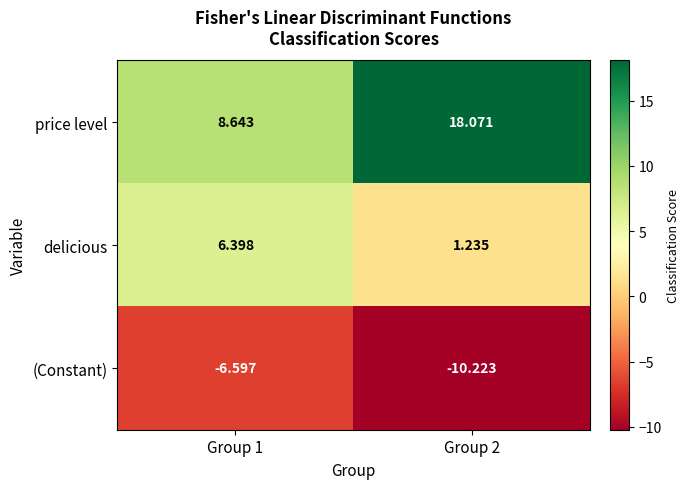

Rank the series at Group 1 from highest to lowest value.

price level, delicious, (Constant)